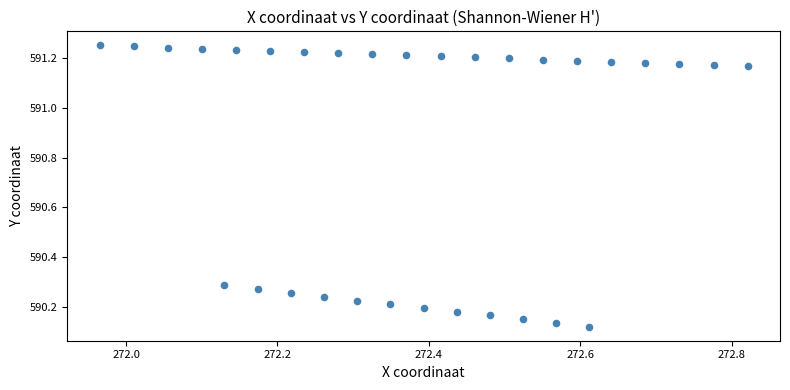

What is the range of Y values (max minus min)?

1.1